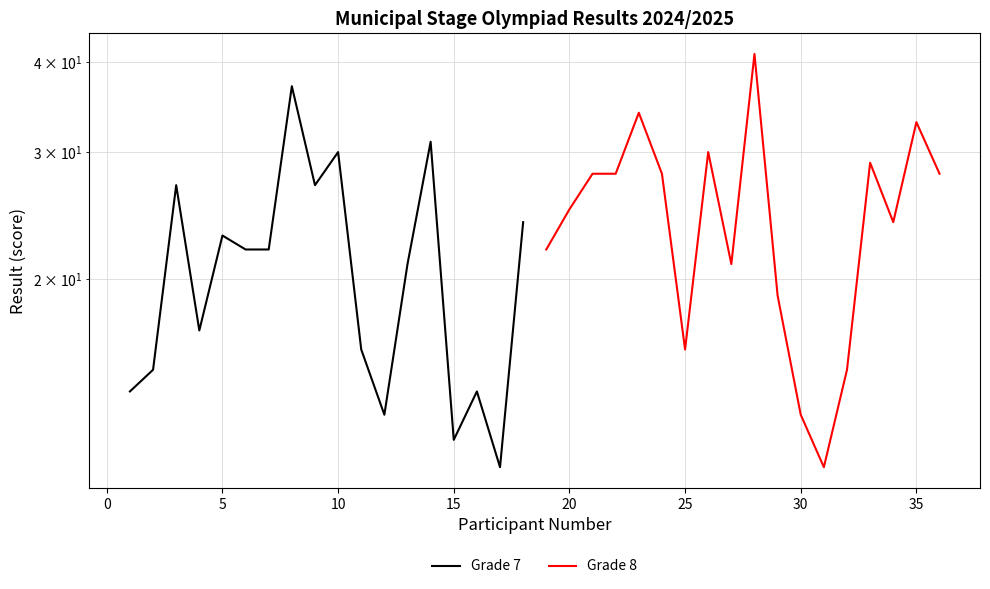

How many data points in Grade 7 are above 22?

7